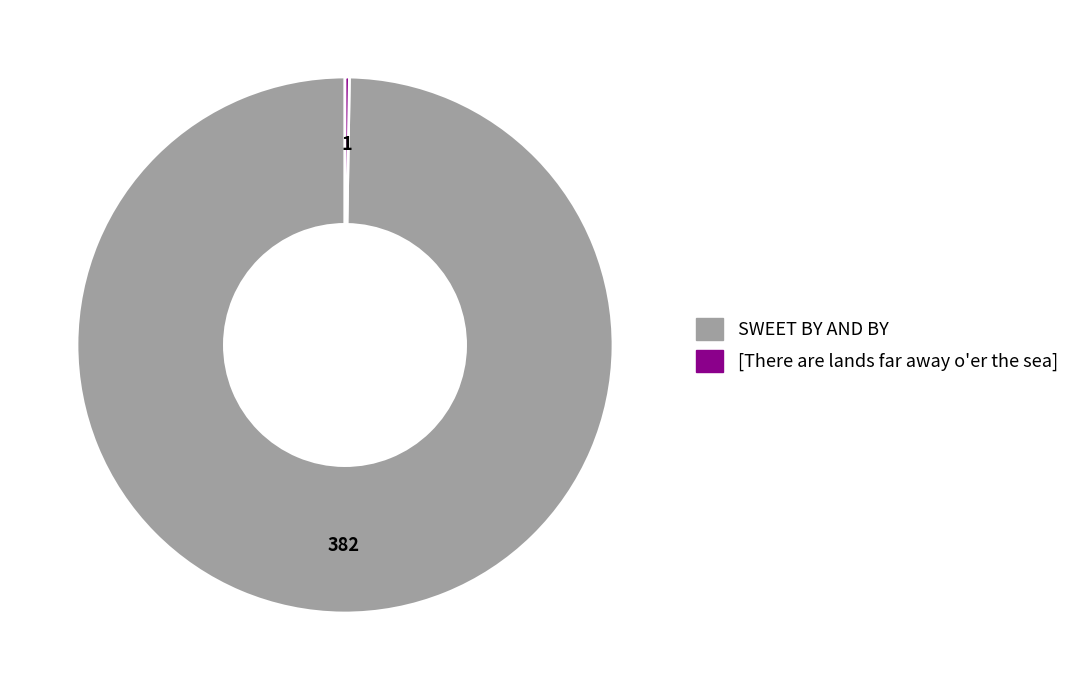

The SWEET BY AND BY slice represents 100% of the pie. True or false?

True